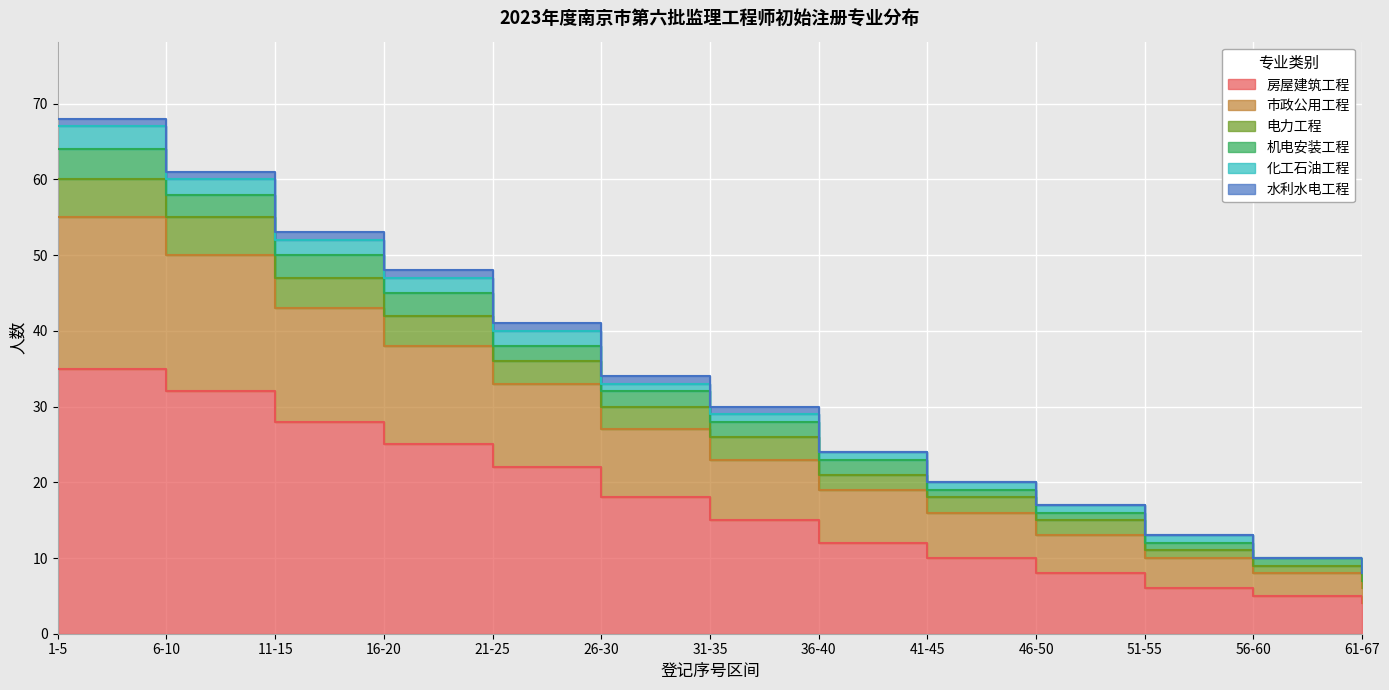

What is the value of the 市政公用工程 point at the 7th from the left?

23